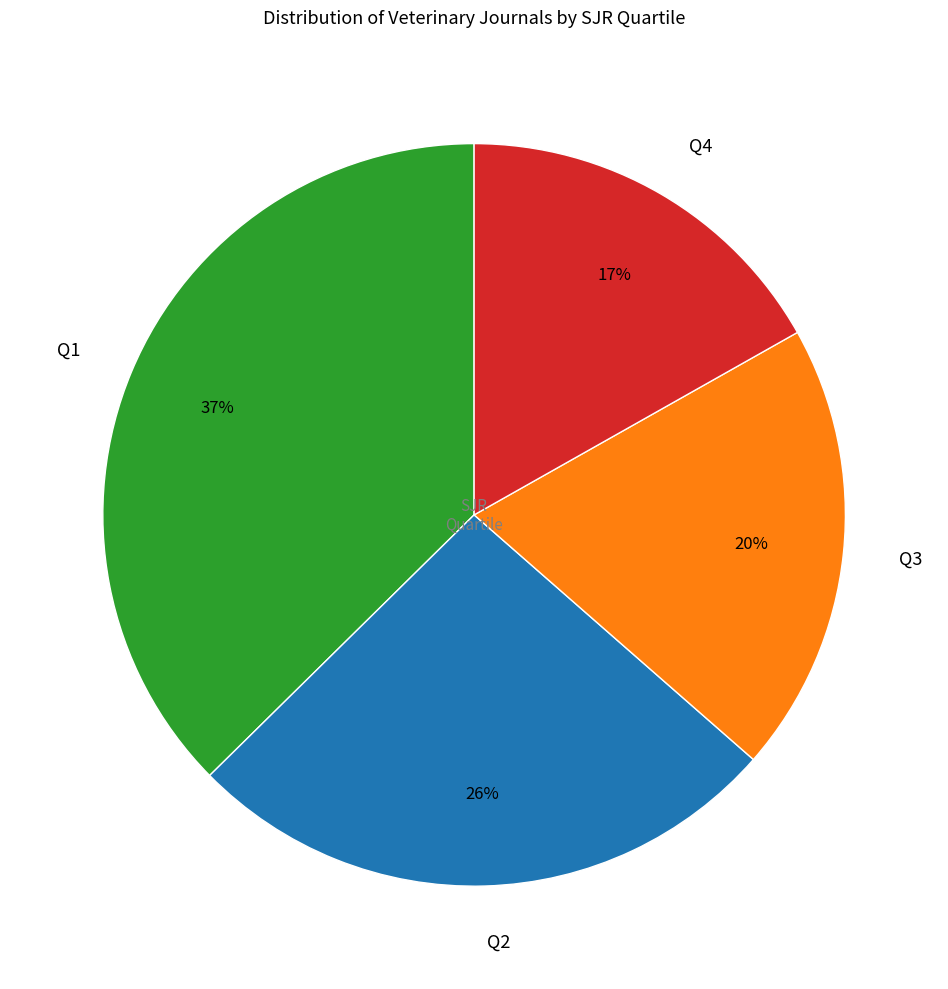

Is there a majority slice in this chart?

No